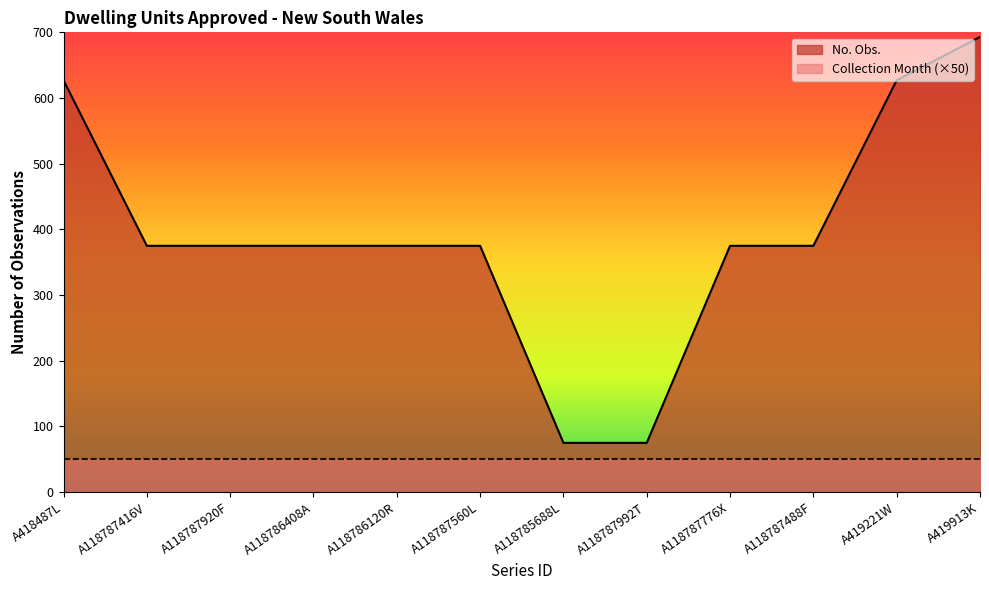

What is the sum of all values?

4722